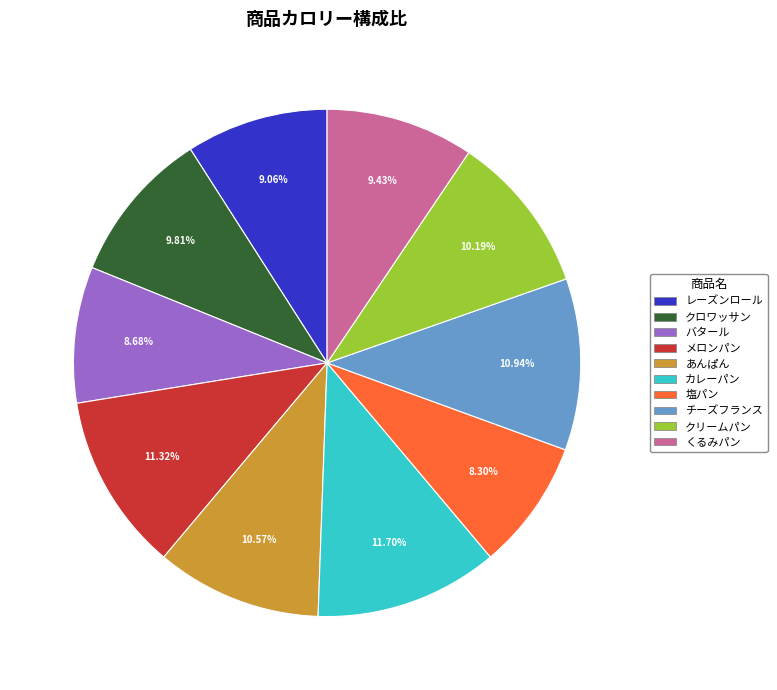

To the nearest percent, what is the average slice percentage?

10%